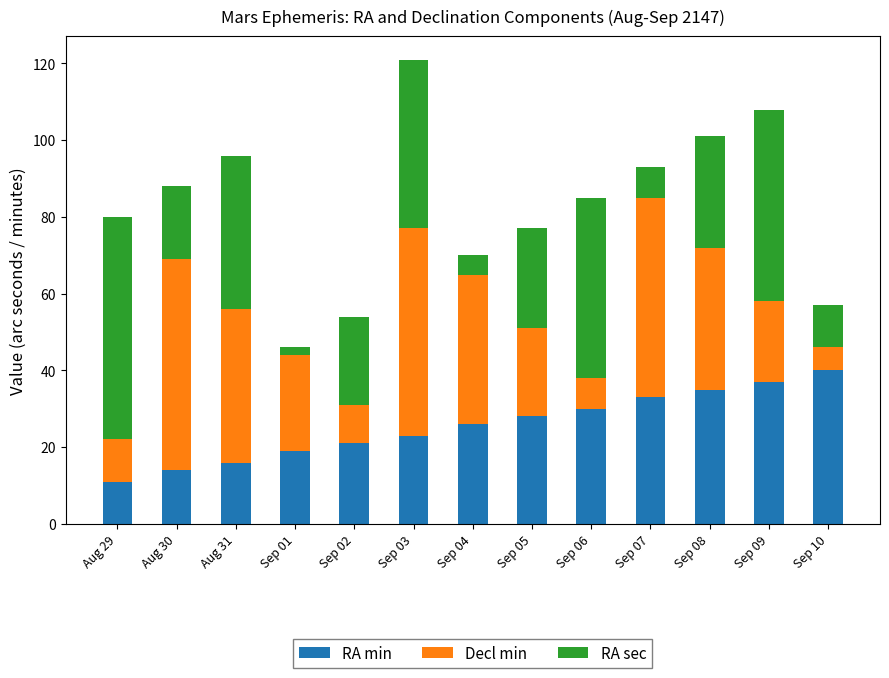

At which category is the sum across all series the highest?

Sep 03